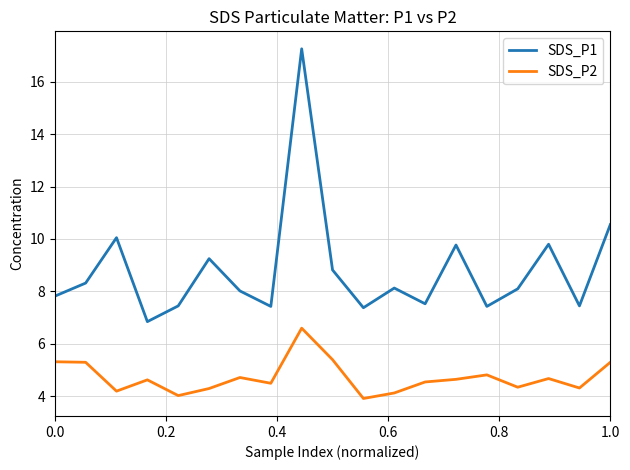

Does the chart have visible grid lines?

Yes